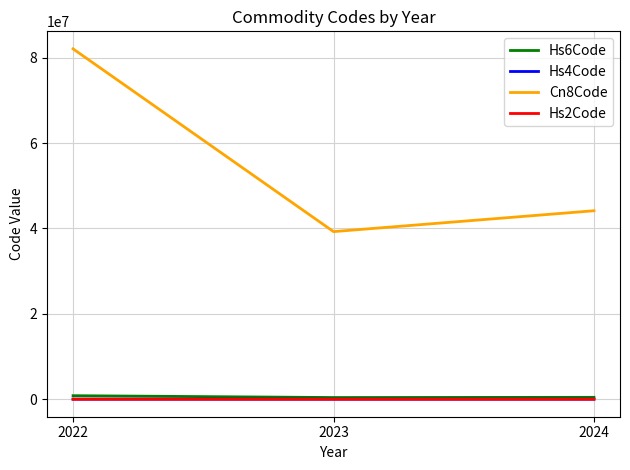

At which category is the sum across all series the highest?

2022